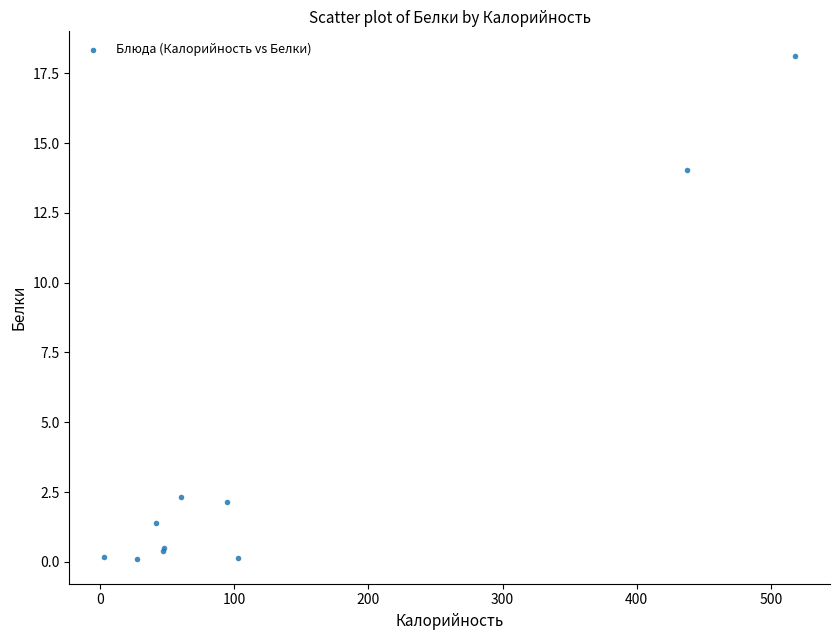

What Y value in the scatter plot is closest to 9?

14.1